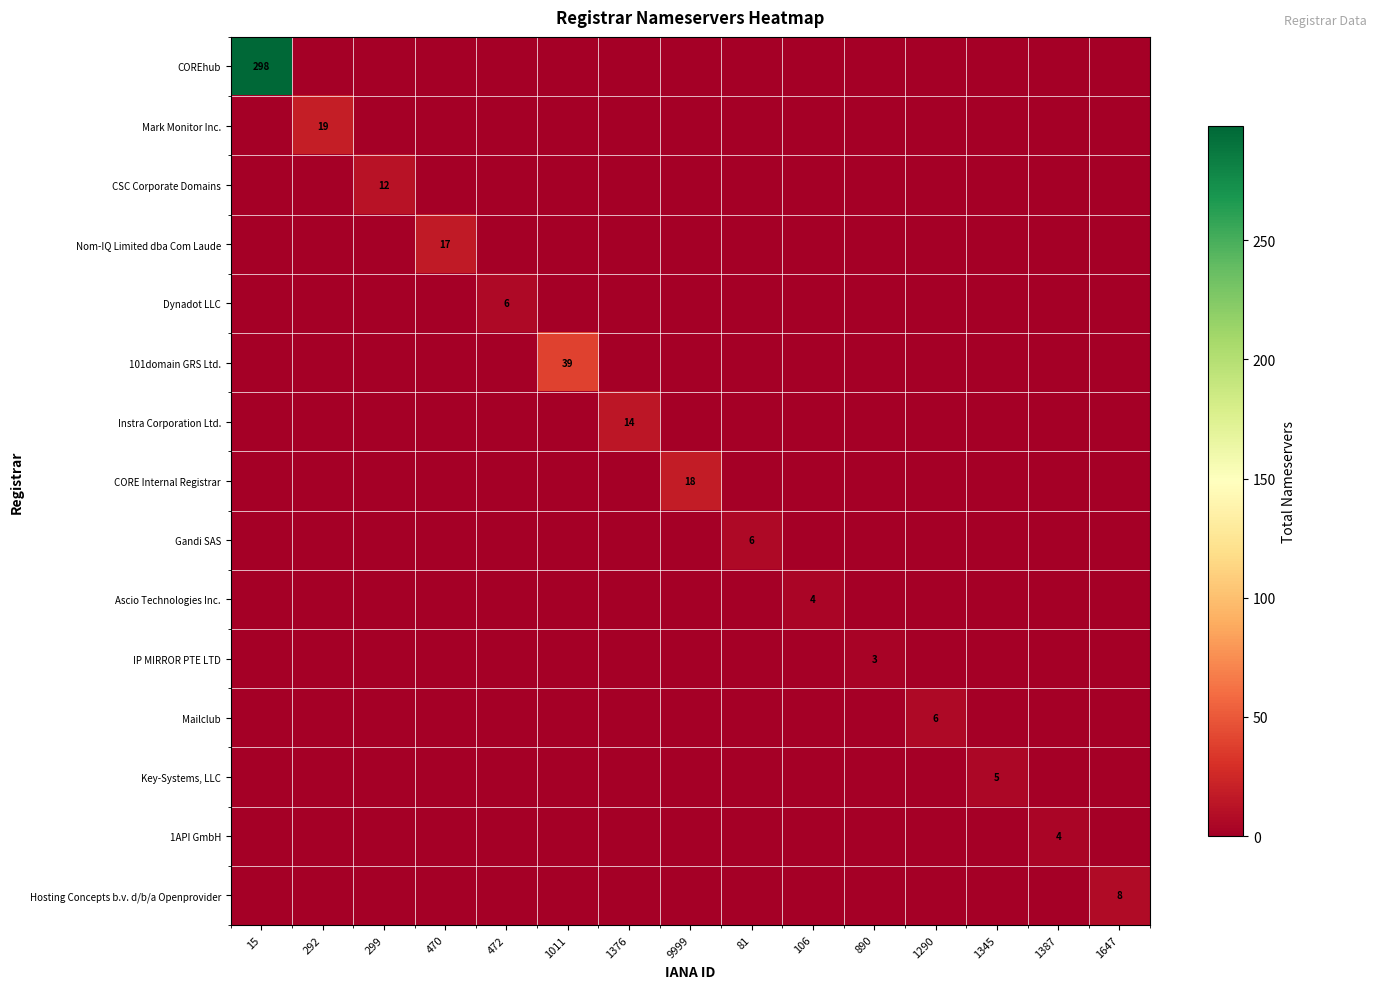

Is it true that CSC Corporate Domains equals 0 at 1647?

True